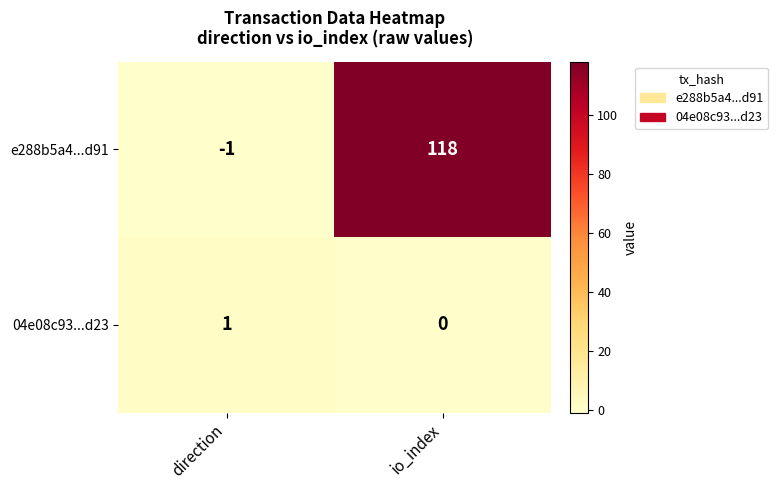

Which series has the widest spread of values?

e288b5a4...d91